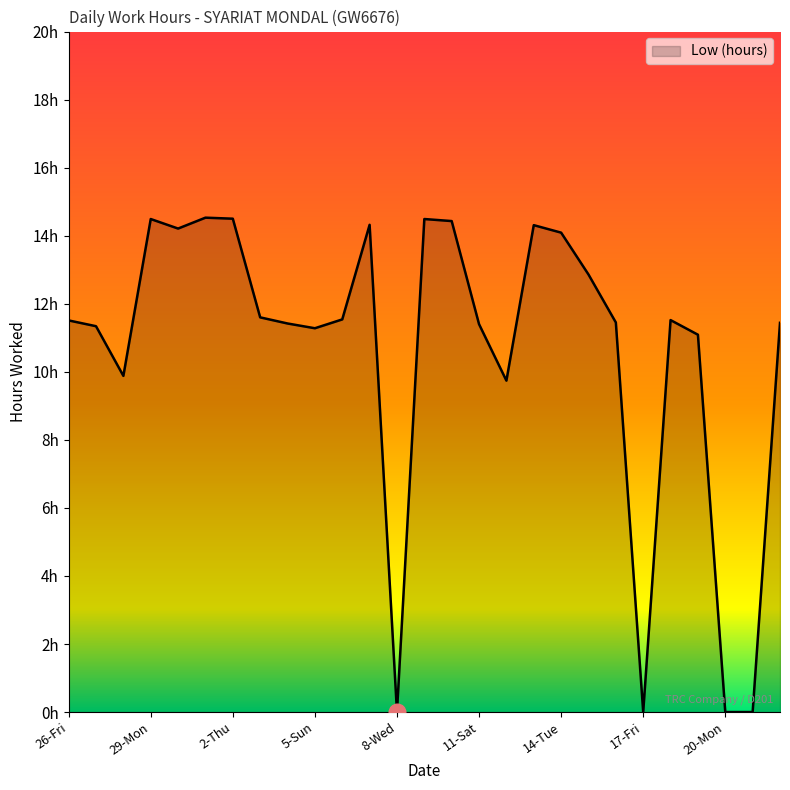

Does the chart display data point markers on the line(s)?

No